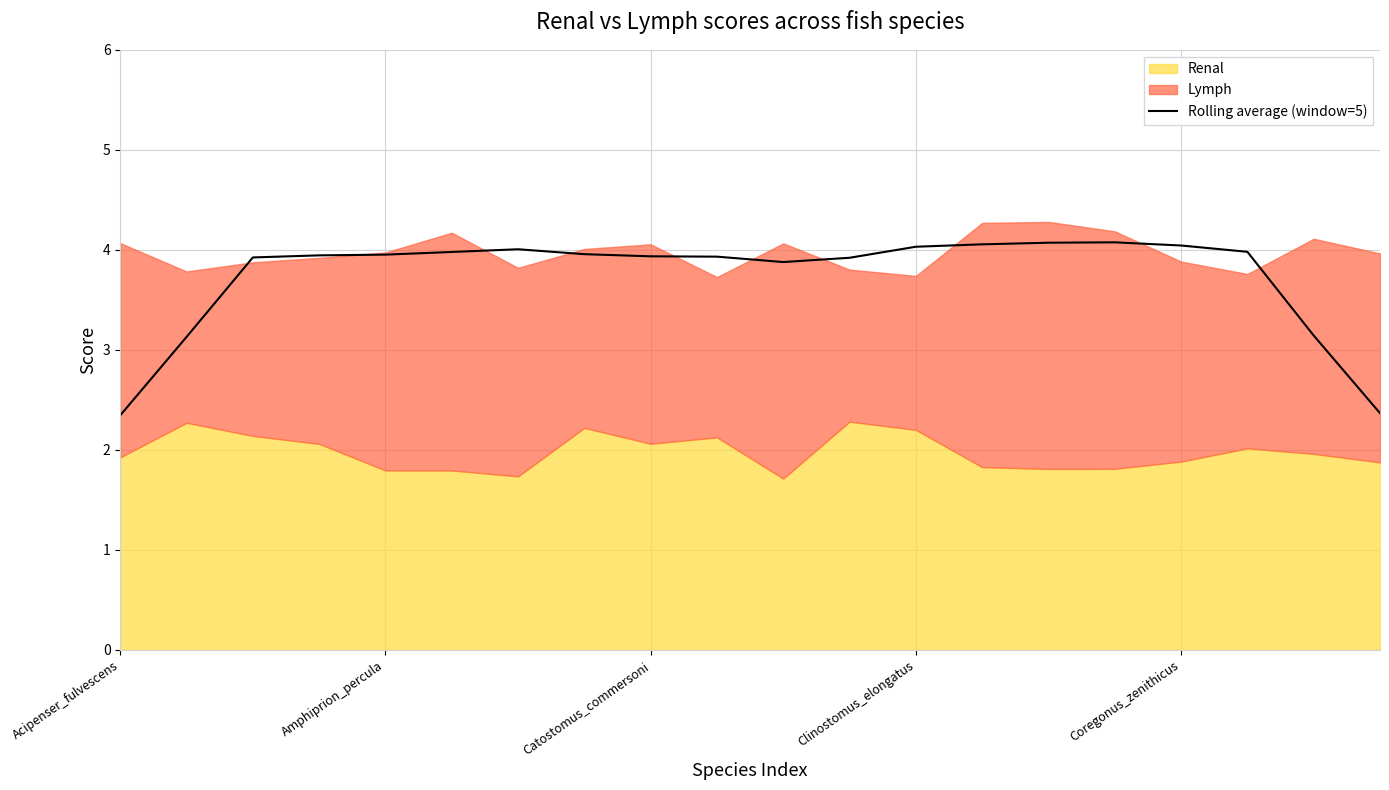

How many lines are shown in the chart?

1